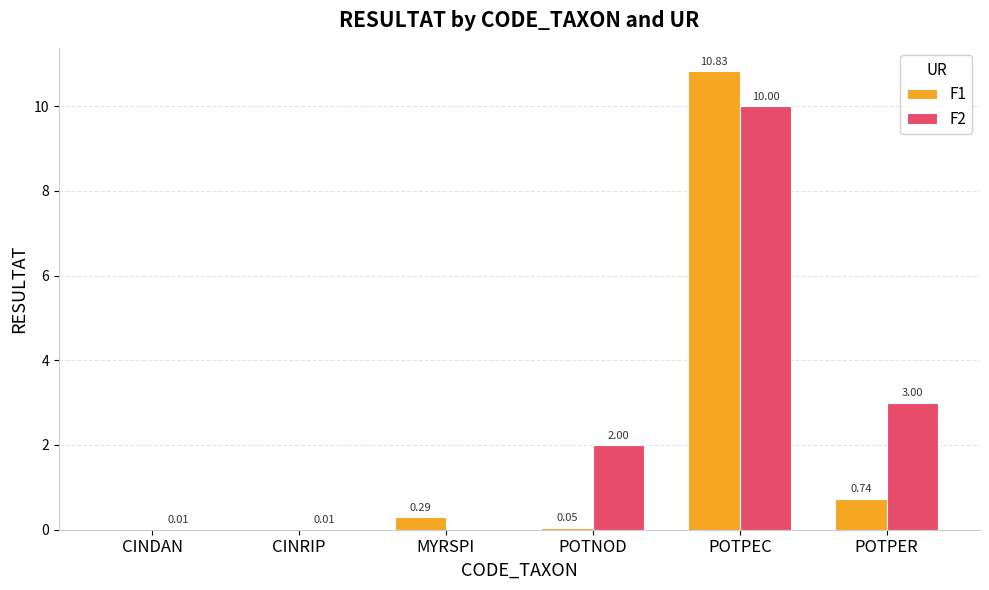

At which label does F2 reach its peak?

POTPEC